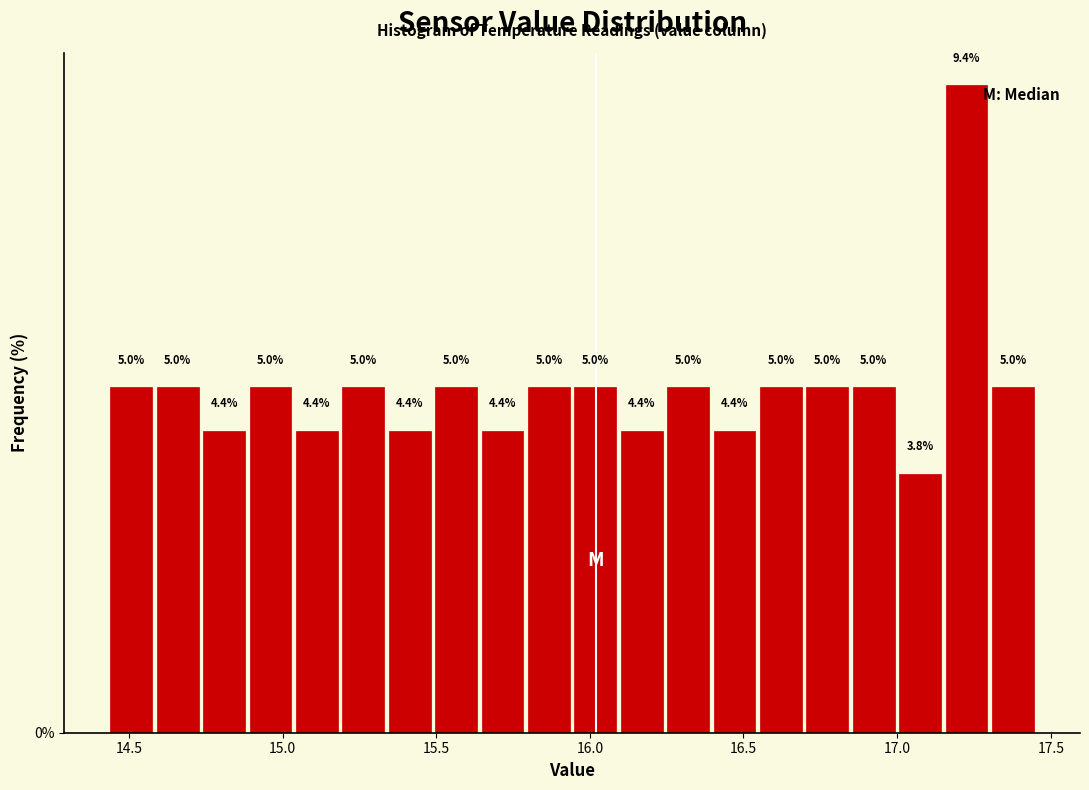

Around what value on the x-axis is the tallest bar? Give the approximate position of its centre, as read against the axis.

17.25